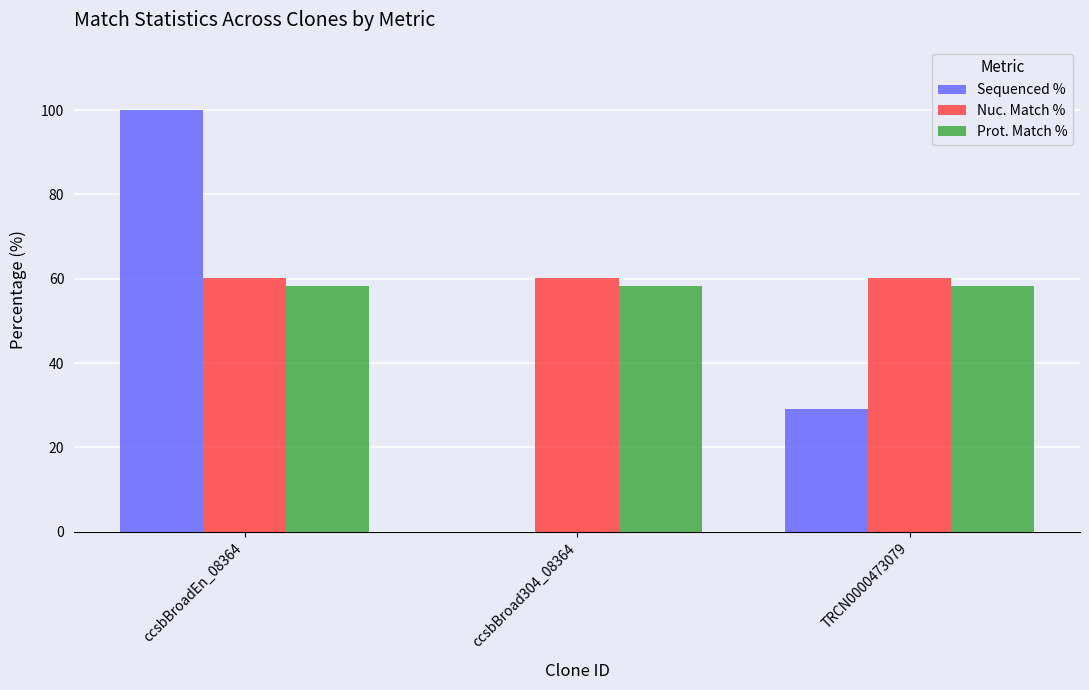

What is the sum of all Nuc. Match % values?

180.6